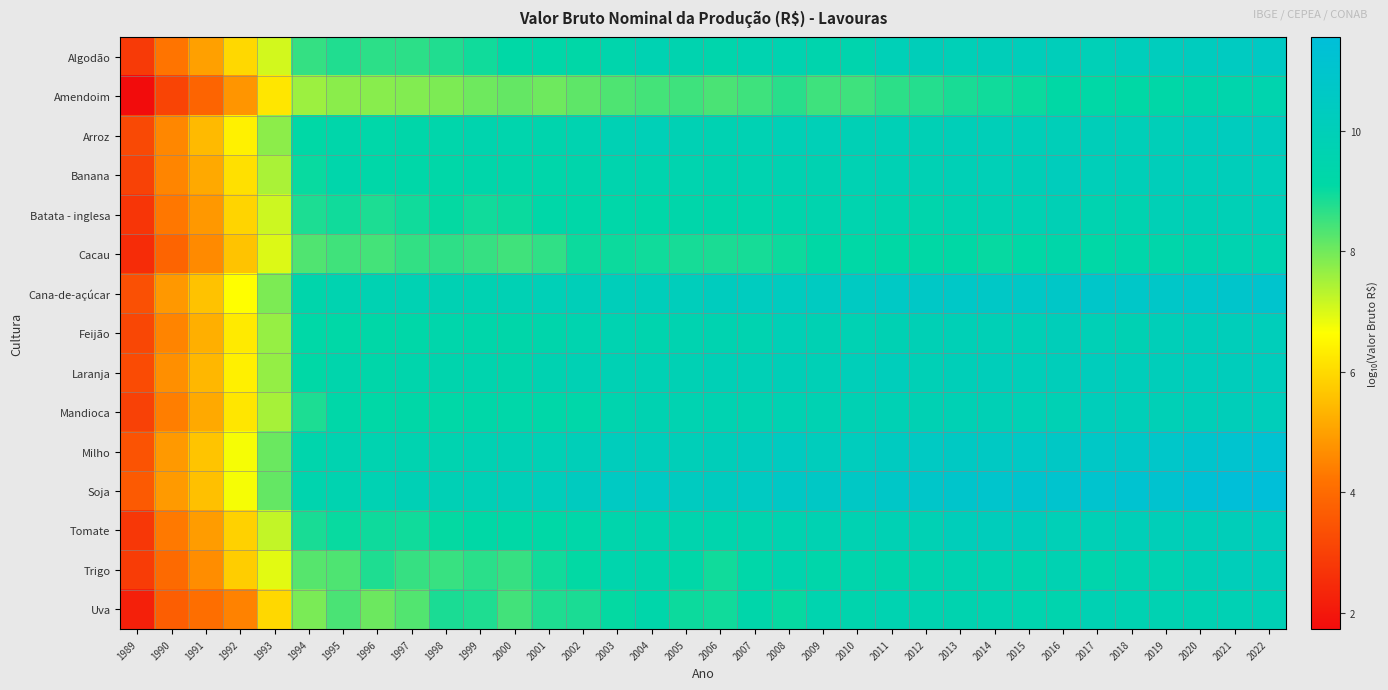

Which series has the largest total across all categories?

Soja